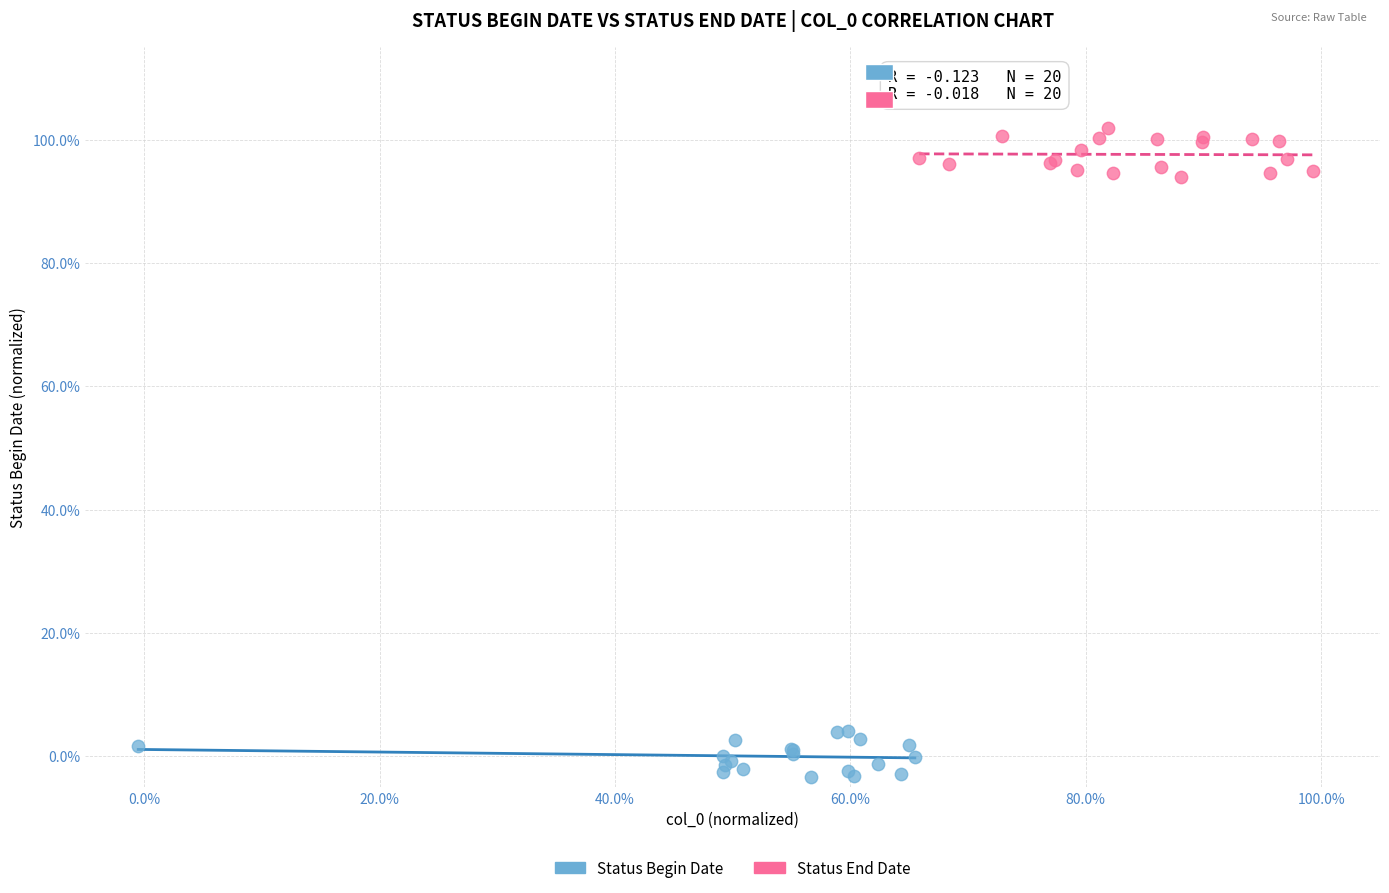

What are all the series names shown in the legend?

Status Begin Date, Status End Date